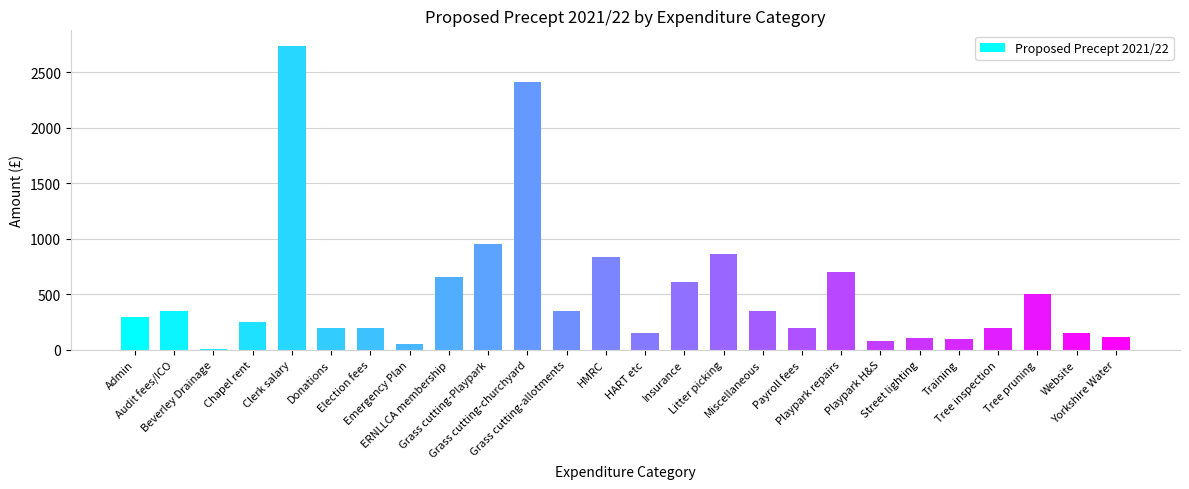

What is the sum of all values?

13440